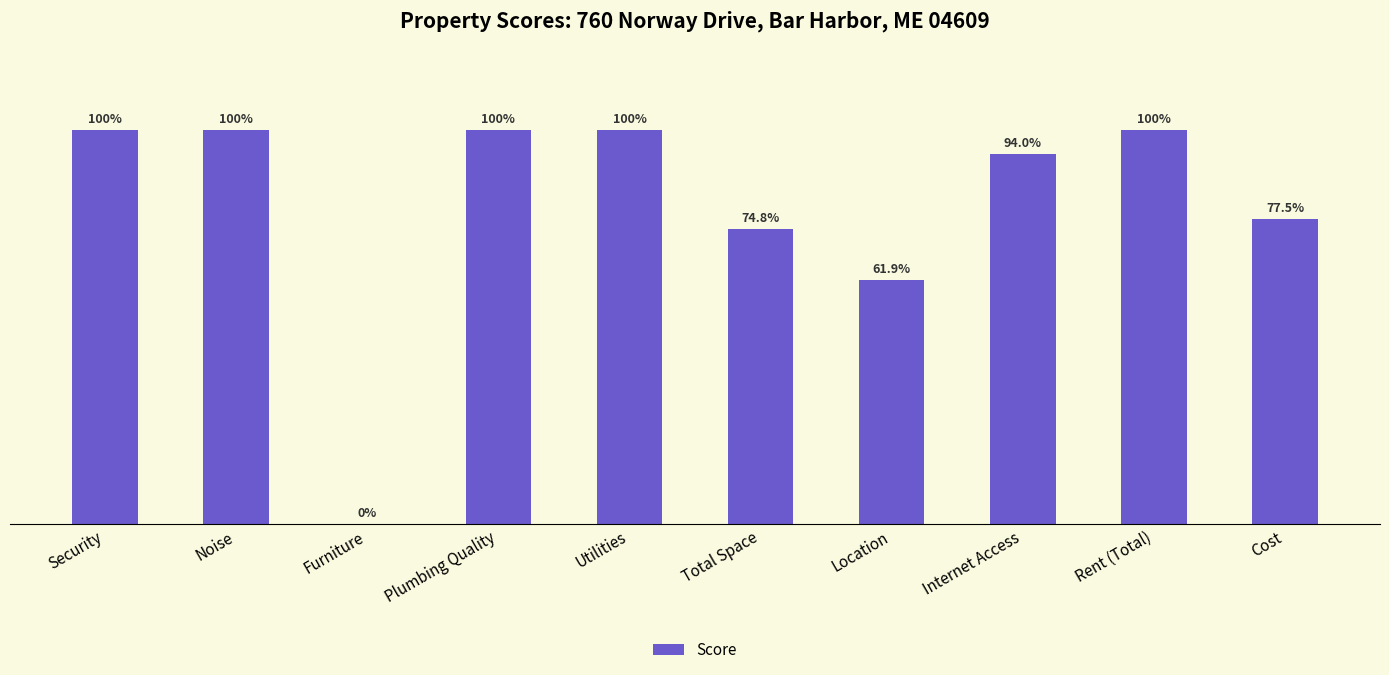

Where is the data nearest to the value 50?

Location